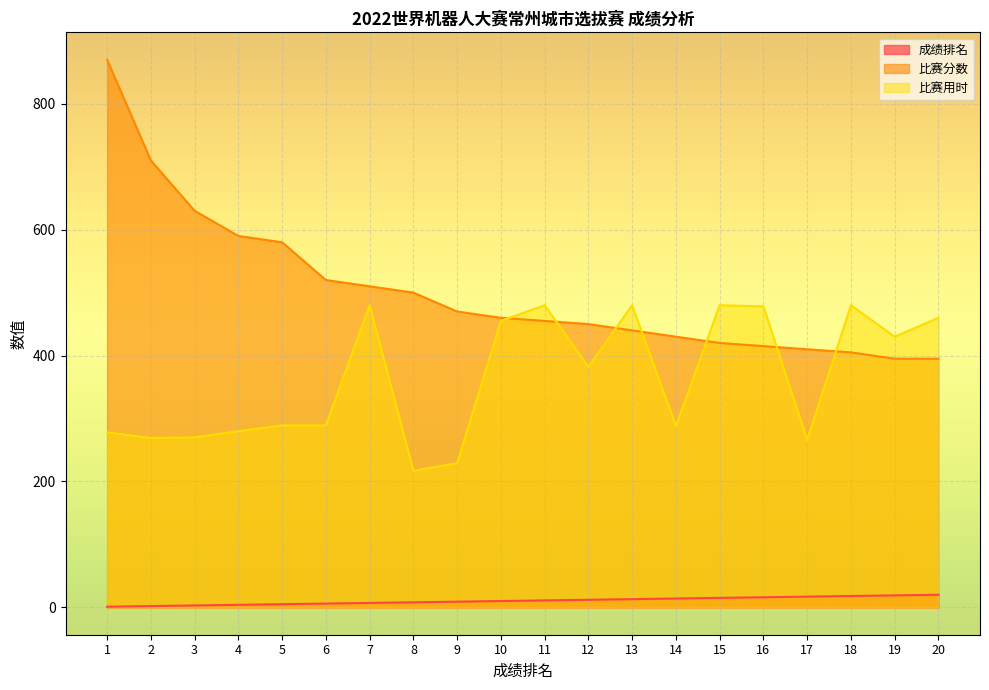

What is the difference between the 成绩排名 values at 1 and 6?

5